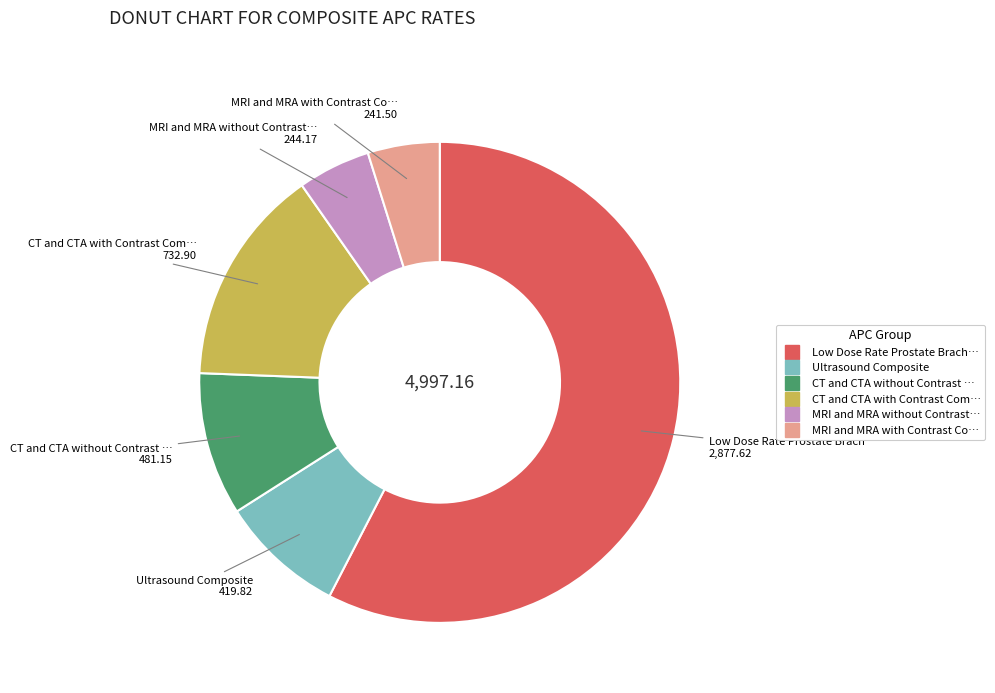

Does any single category account for the majority?

Yes